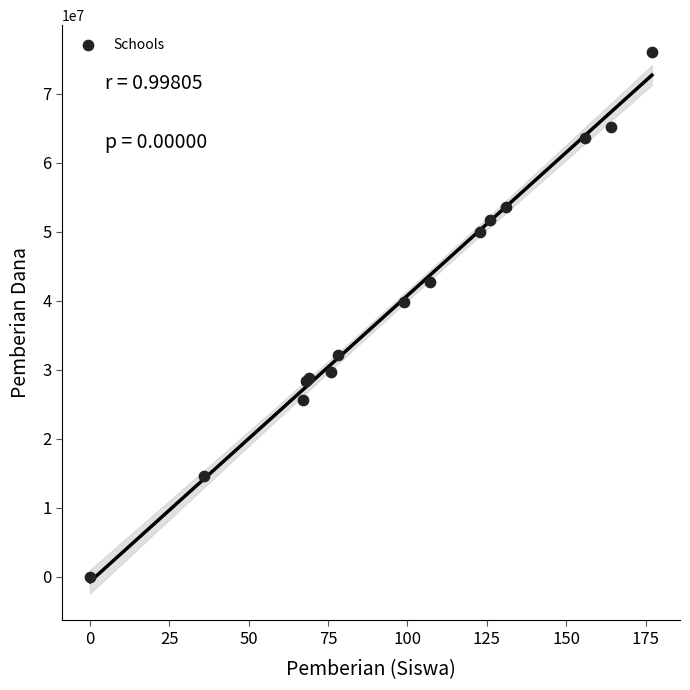

What Y value in the scatter plot is closest to 38025000?

39825000